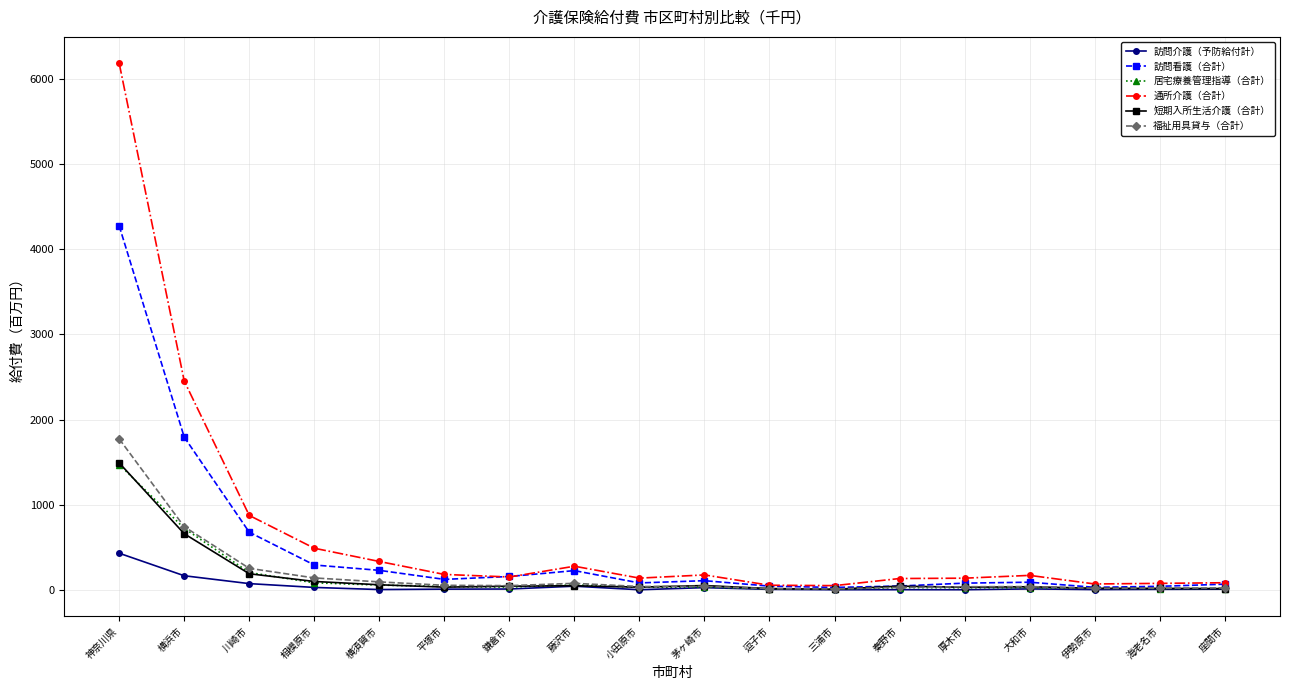

How many lines are shown in the chart?

6